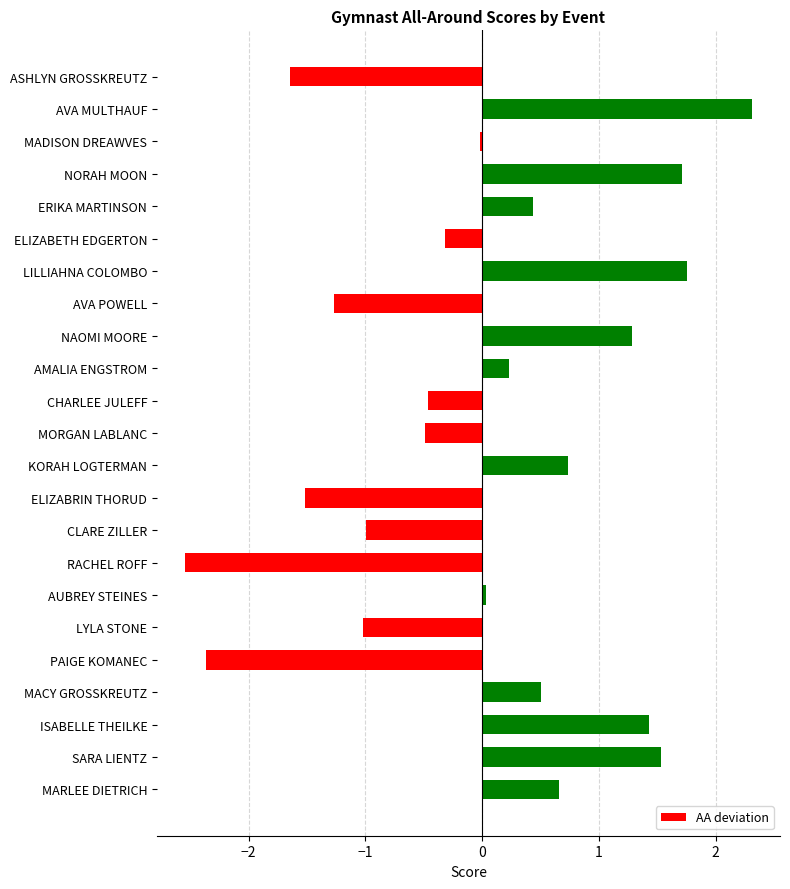

What is the minimum value shown in the chart?

-2.5